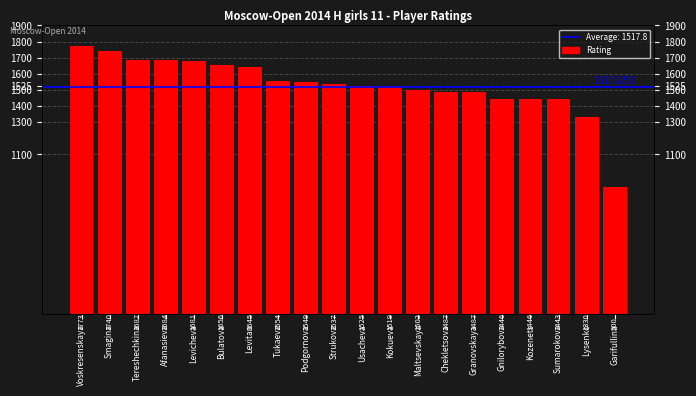

True or false: the data shows 1487 at Chekletsova.

True